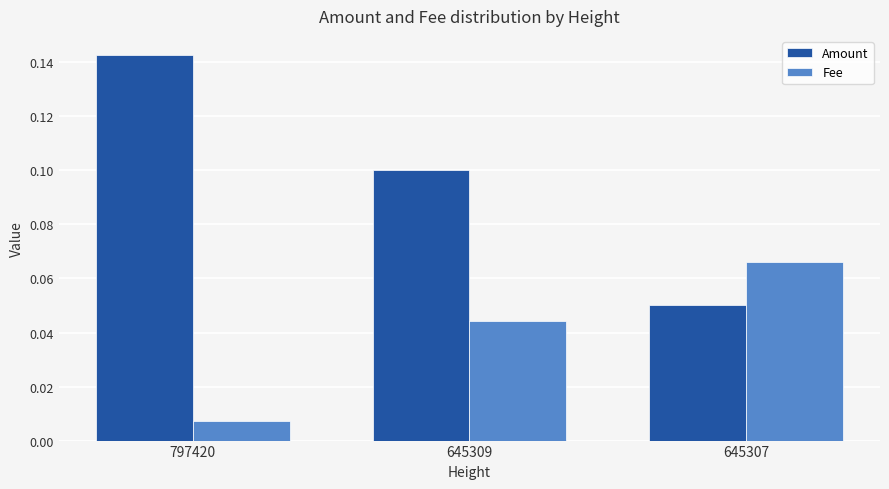

The value of Fee at 645309 is 0.1. True or false?

False